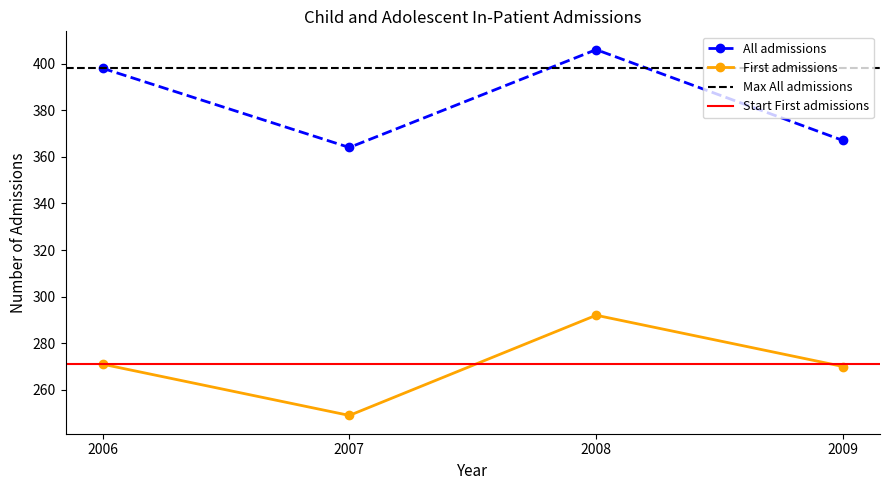

What is the value of the First admissions point at the 3rd from the left?

292